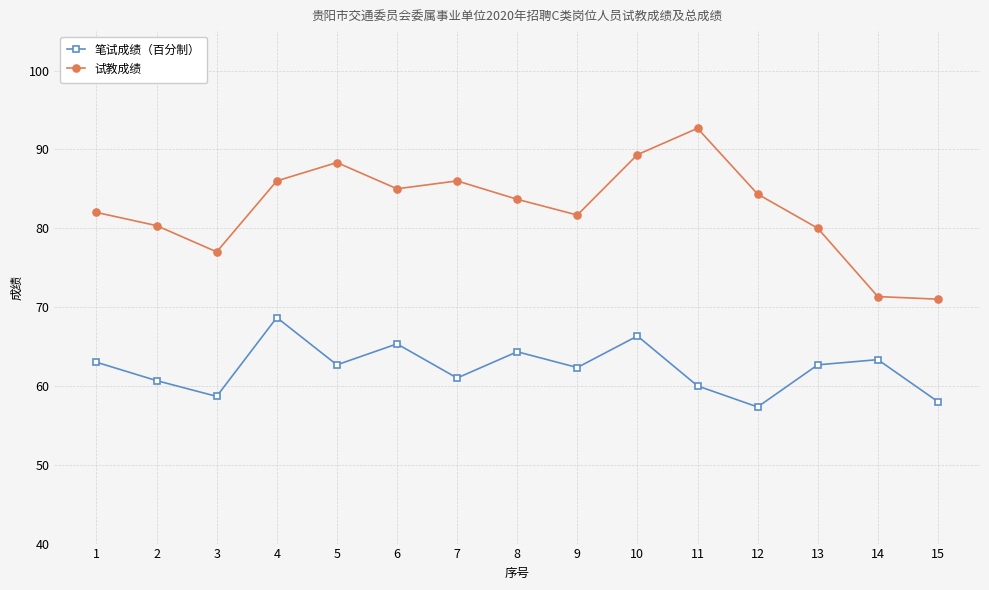

True or false: 试教成绩 and 笔试成绩（百分制） cross at least once.

False